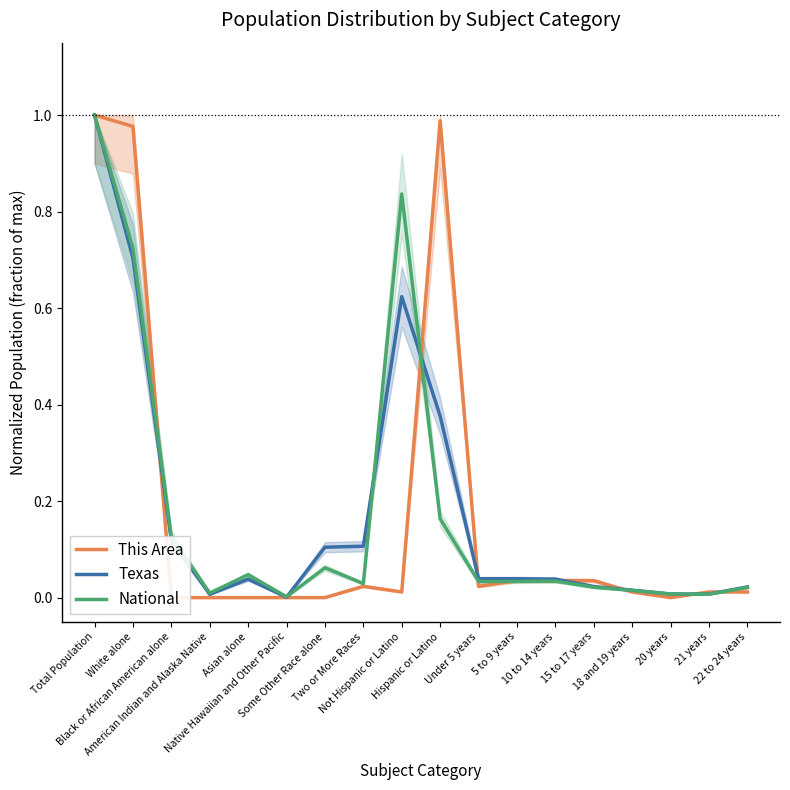

Count the number of categories in the chart.

18